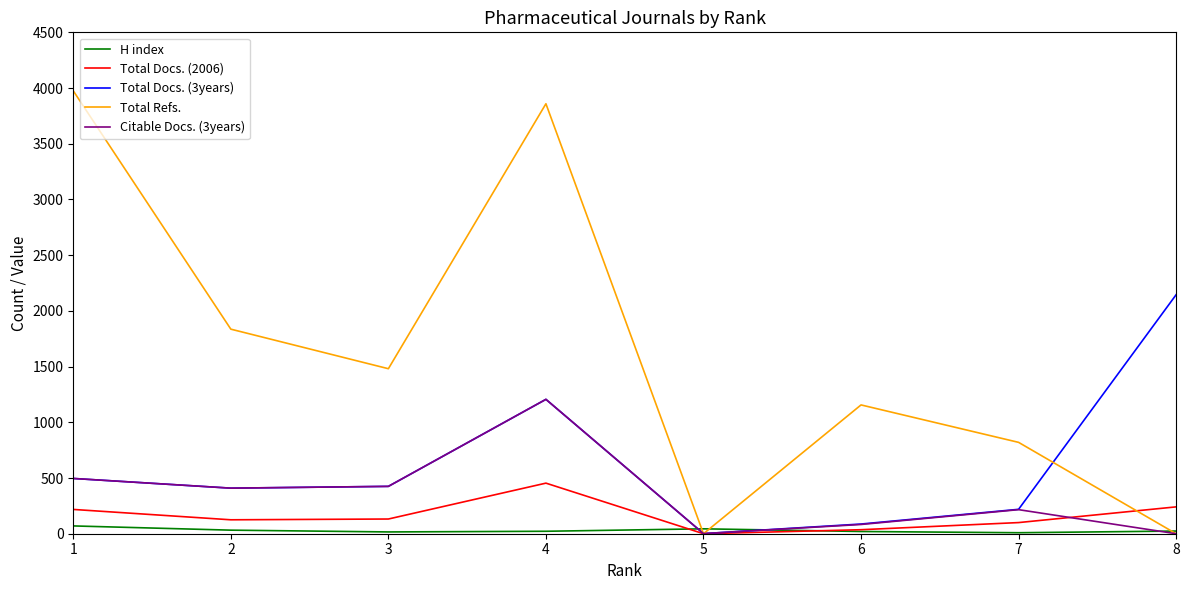

Which series changed the most between 4 and 6?

Total Refs.